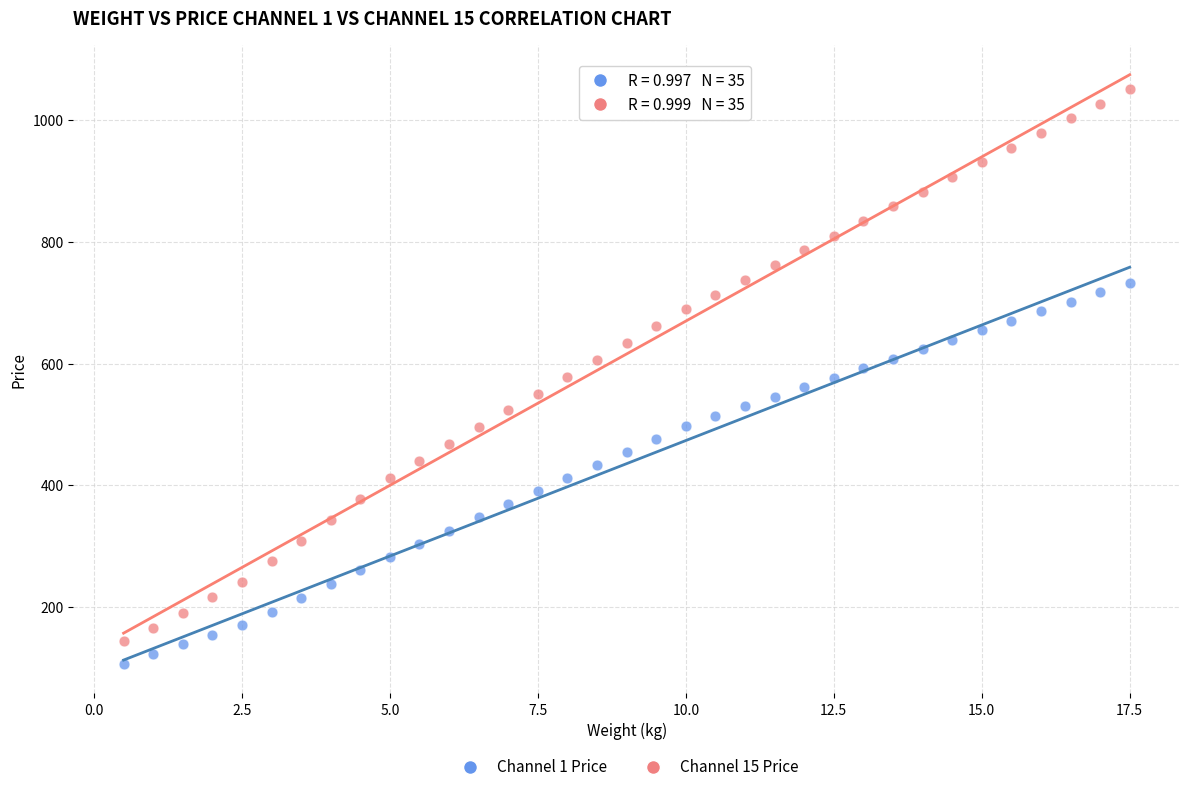

Across all data points, what is the range of X values (max minus min)?

17.0